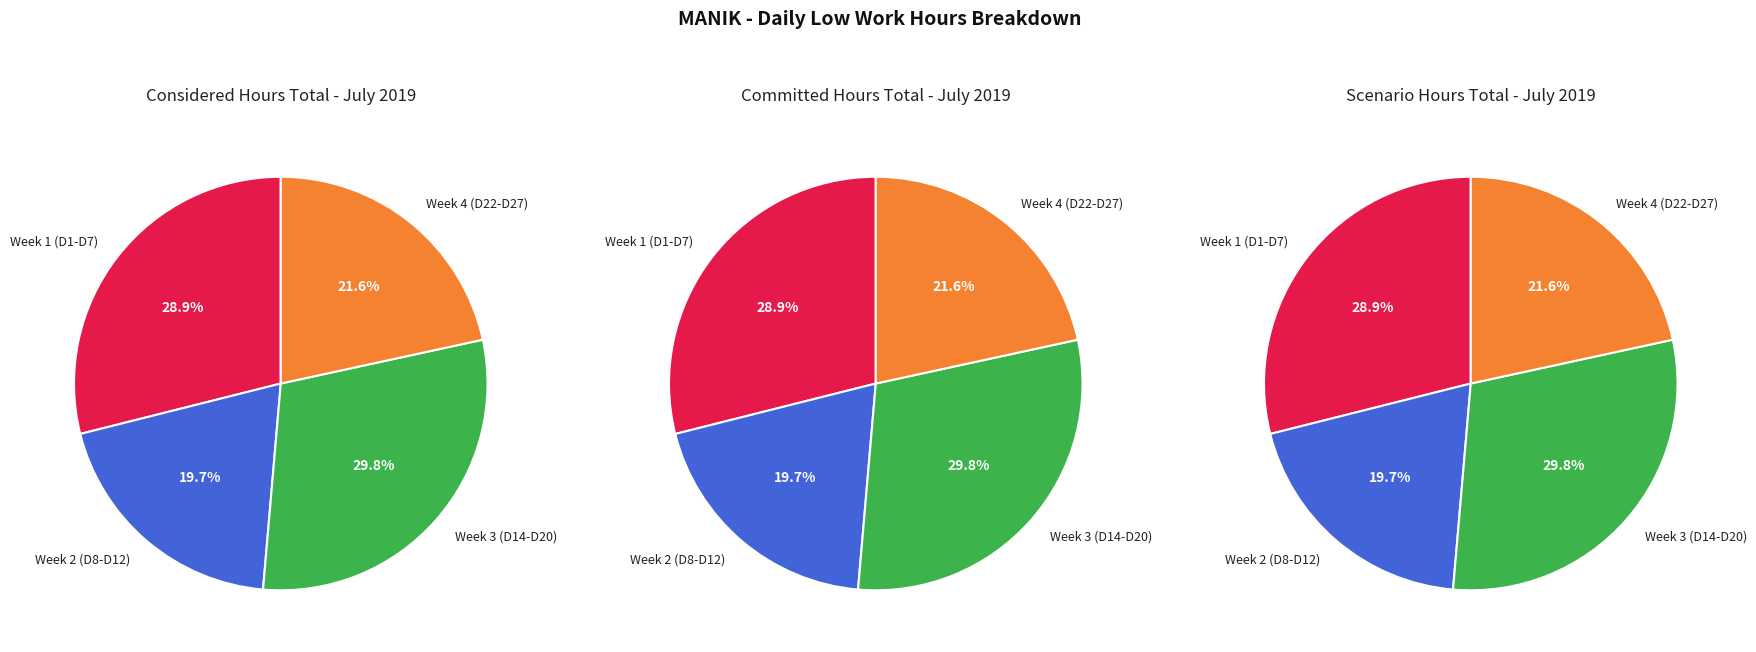

The Day 15 slice represents 16% of the pie. True or false?

False